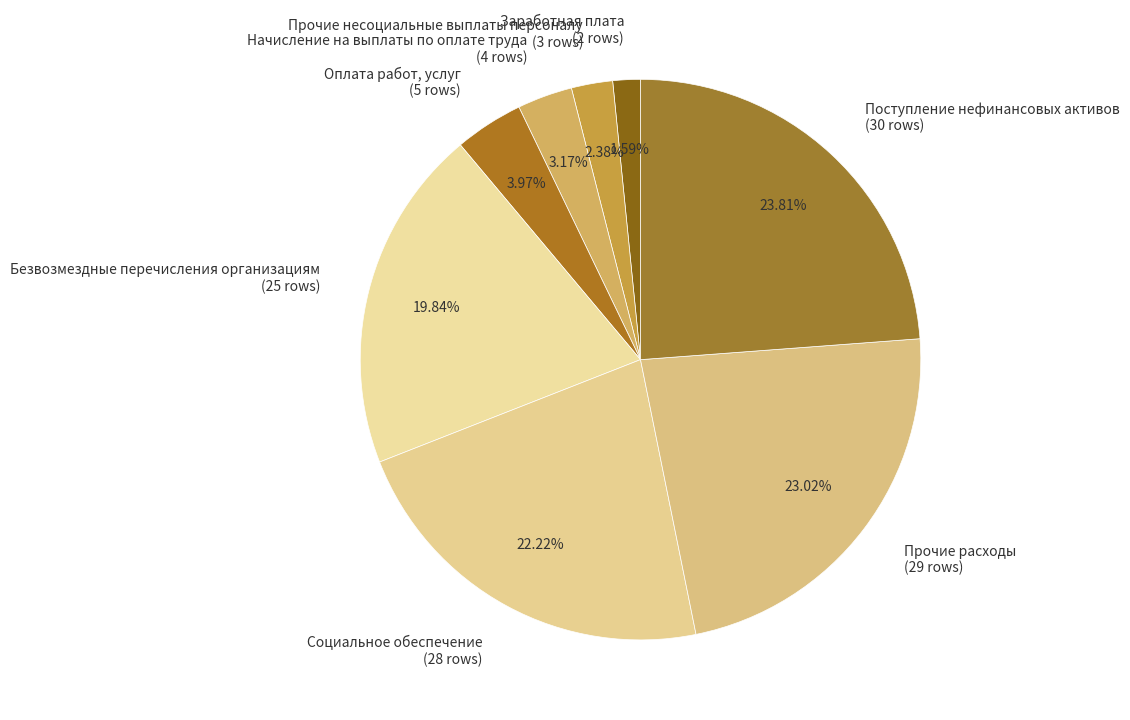

Does Прочие несоциальные выплаты персоналу account for over 50% of the chart?

No